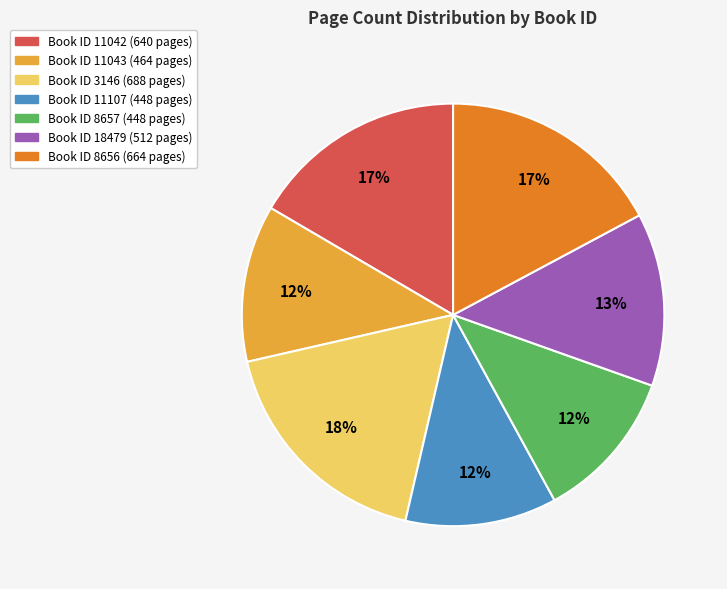

Is there a majority slice in this chart?

No